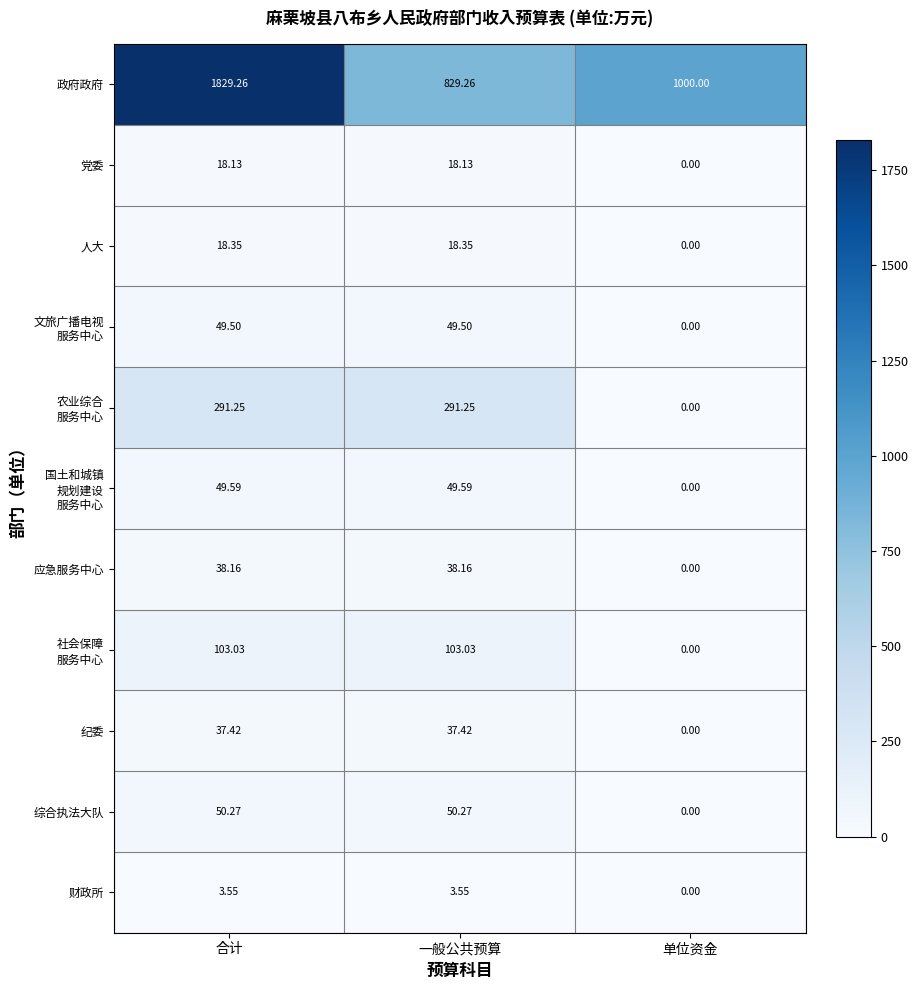

Which series has the widest spread of values?

政府政府